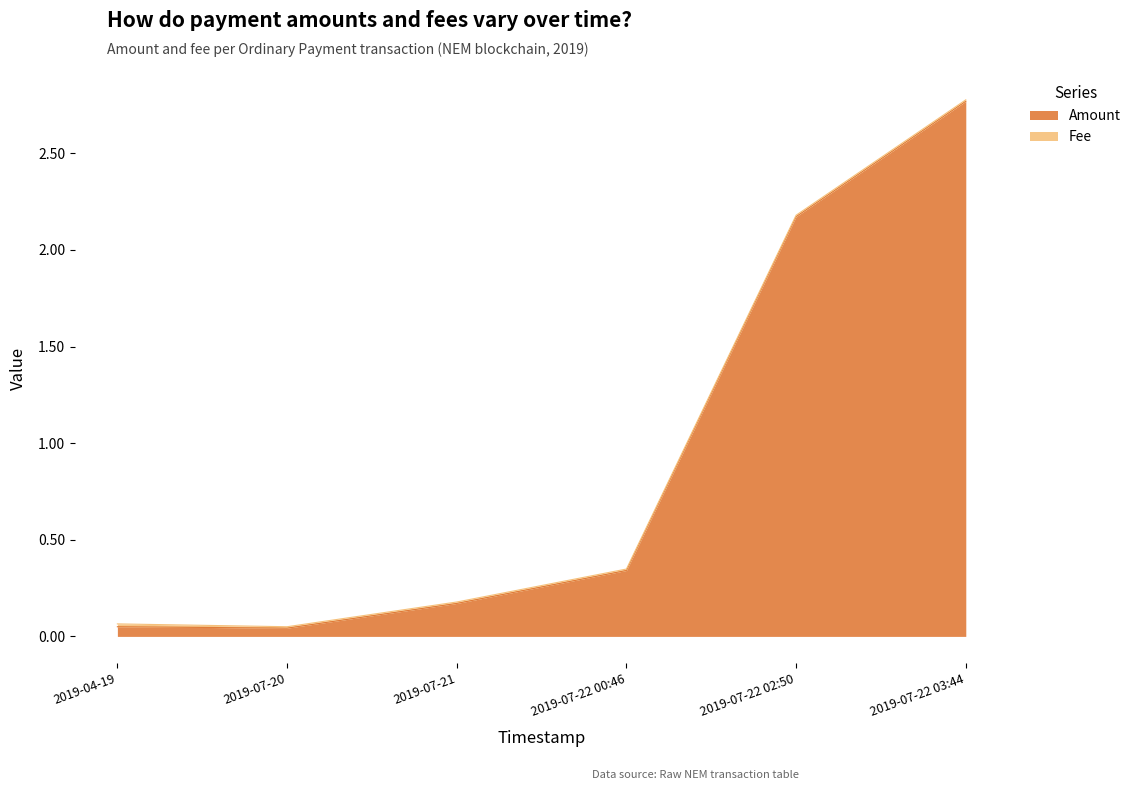

How many data points does each series have?

6